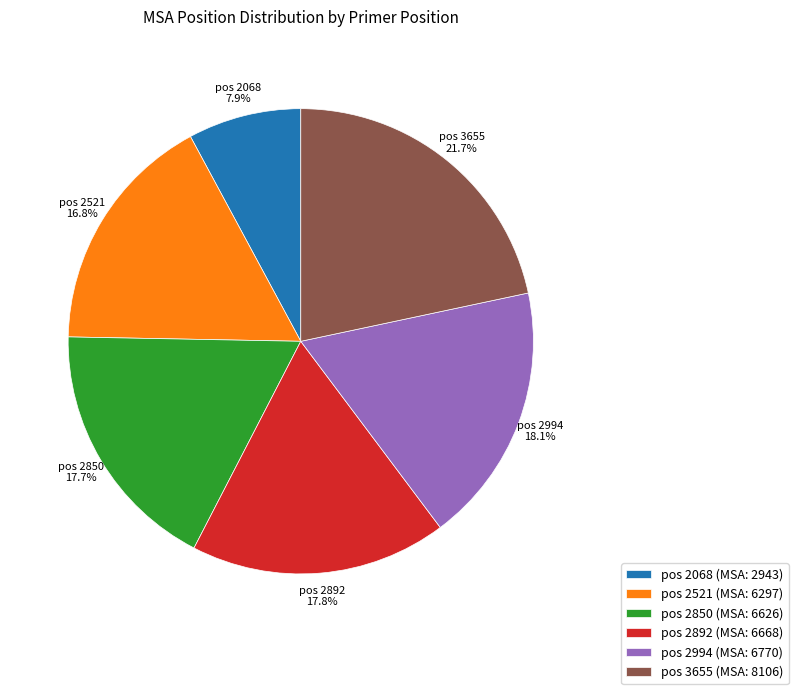

Which has a higher value, pos 2068 (MSA: 2943) or pos 2850 (MSA: 6626)?

pos 2850 (MSA: 6626)